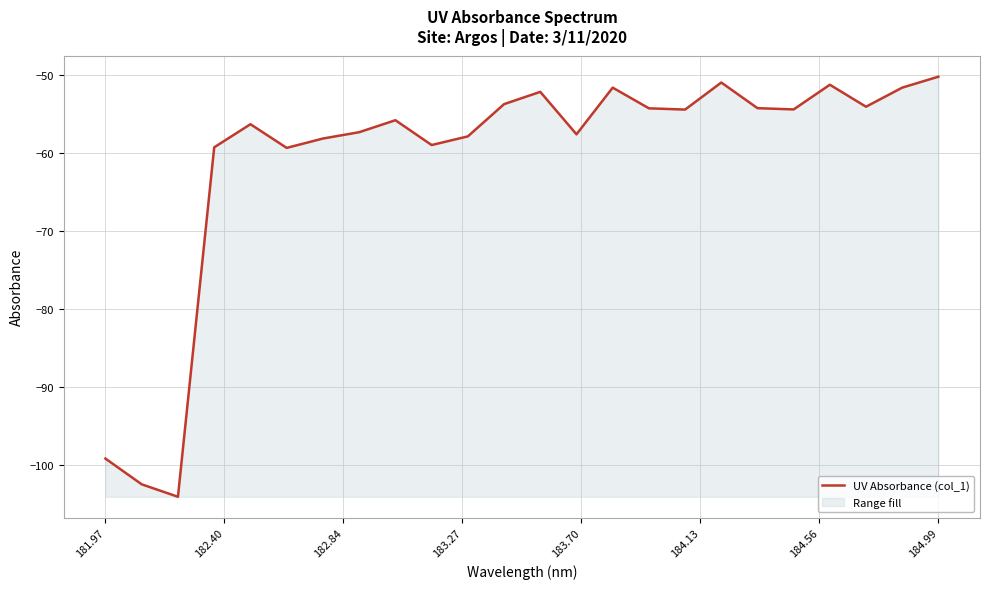

What is the difference between the maximum and minimum values?

53.8